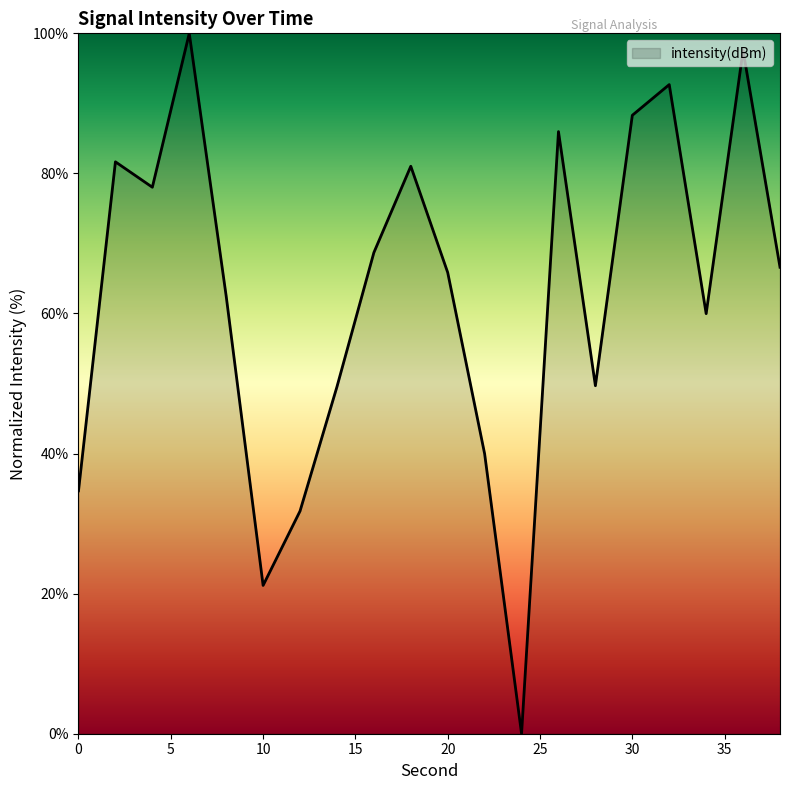

What is the difference between the maximum and minimum values?

100.0